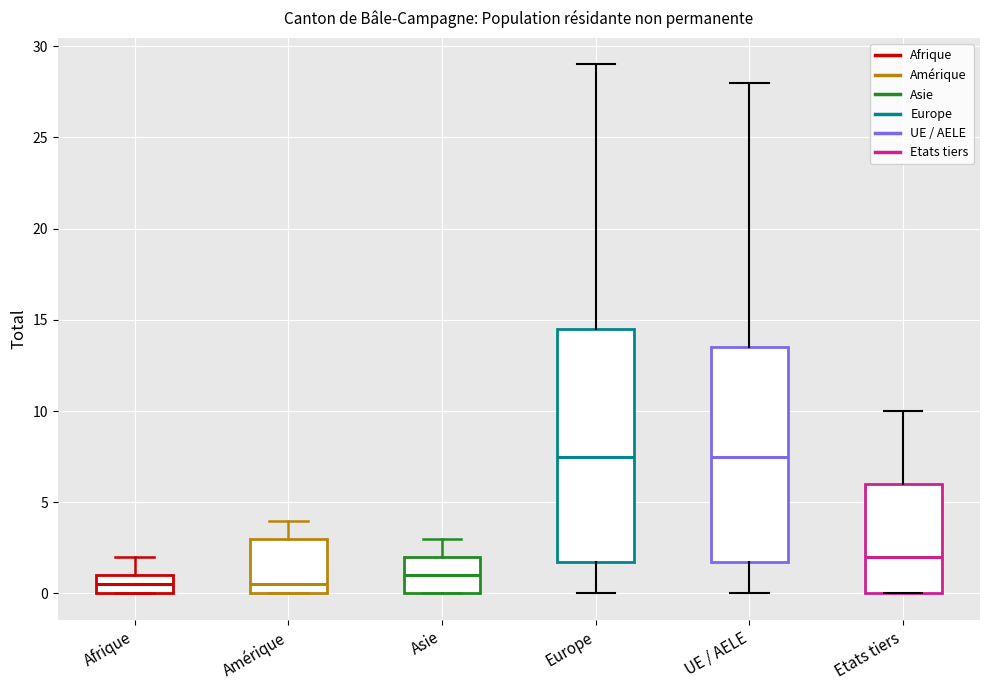

Reading left to right, transcribe this box plot: for each box, give where its median line is, the range the box spans, and where its two whiskers end, as read against the y-axis. The values are not printed on the chart, so give them approximately, as read against the axis.

Afrique: median 0.5, box 0.0 to 1.0, whiskers 0.0 to 2.0
Amérique: median 0.5, box 0.0 to 3.0, whiskers 0.0 to 4.0
Asie: median 1.0, box 0.0 to 2.0, whiskers 0.0 to 3.0
Europe: median 7.5, box 2.0 to 14.5, whiskers 0.0 to 29.0
UE / AELE: median 7.5, box 2.0 to 13.5, whiskers 0.0 to 28.0
Etats tiers: median 2.0, box 0.0 to 6.0, whiskers 0.0 to 10.0